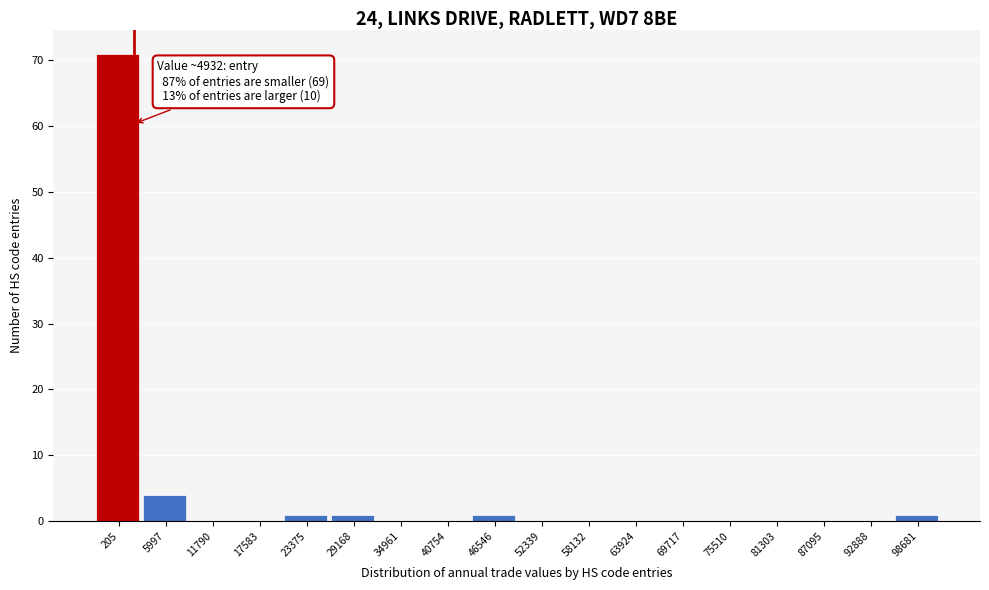

Reading left to right, list all the values displayed in this chart.

205=71	5997=4	11790=0	17583=0	23375=1	29168=1	34961=0	40754=0	46546=1	52339=0	58132=0	63924=0	69717=0	75510=0	81303=0	87095=0	92888=0	98681=1